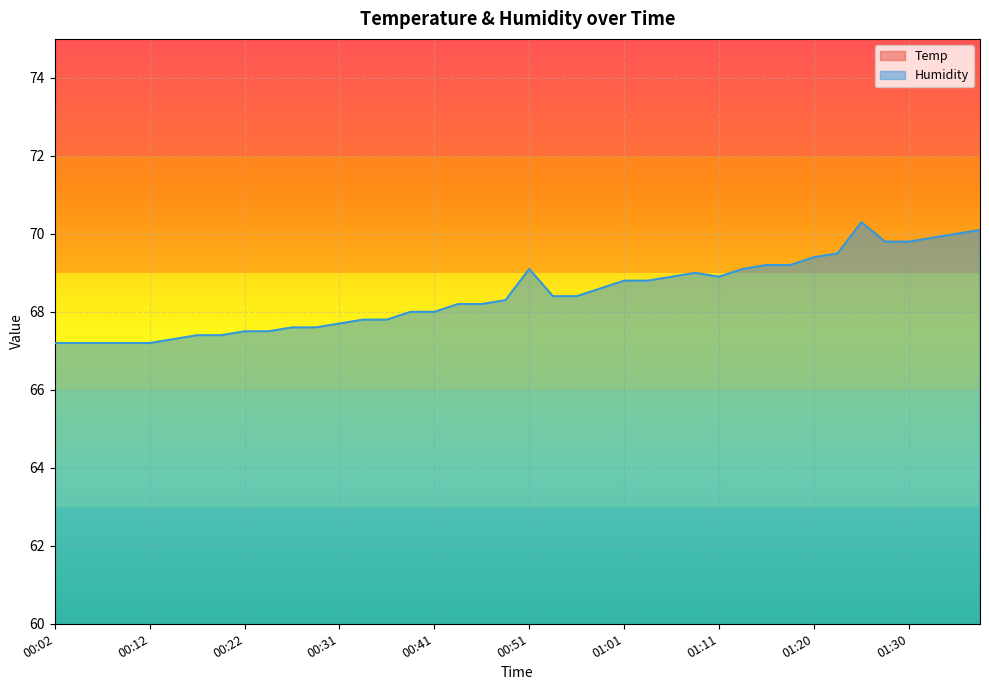

What is the sum of the Humidity values at 00:36 and 00:14?

135.1